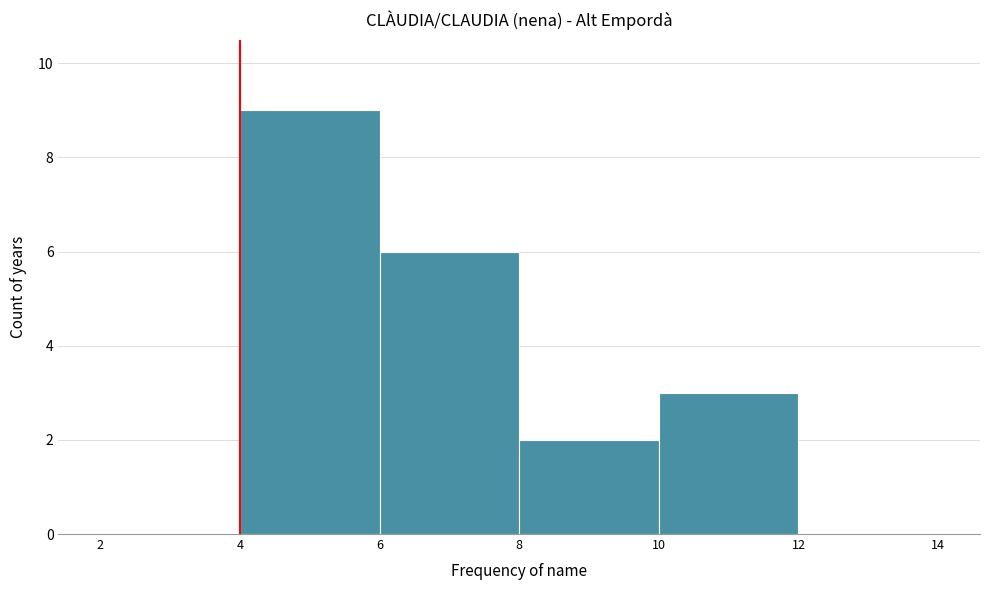

What is the height of the bar covering 4 to 6 on the x-axis? The values are not printed on the chart, so give them approximately, as read against the axis.

9